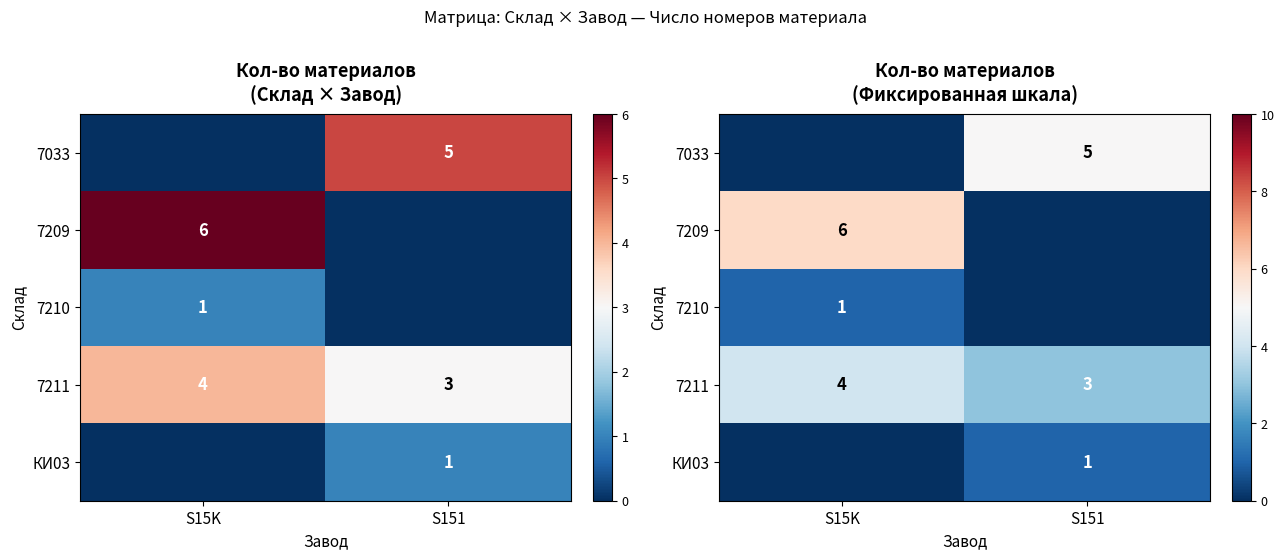

At how many categories does at least one series exceed 2?

2